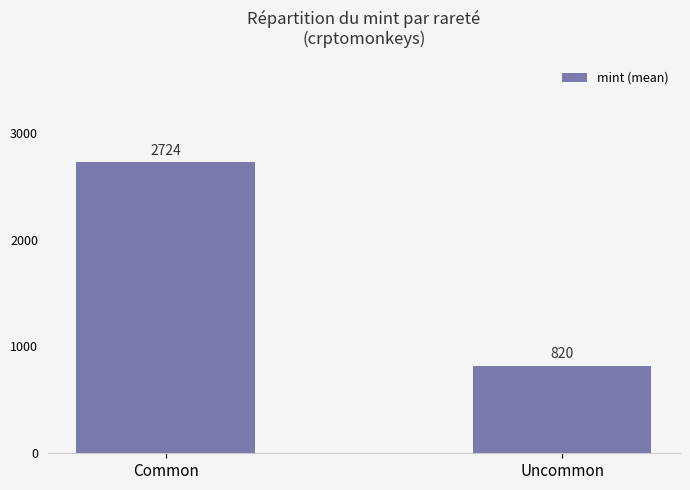

What position from the right is Uncommon?

1